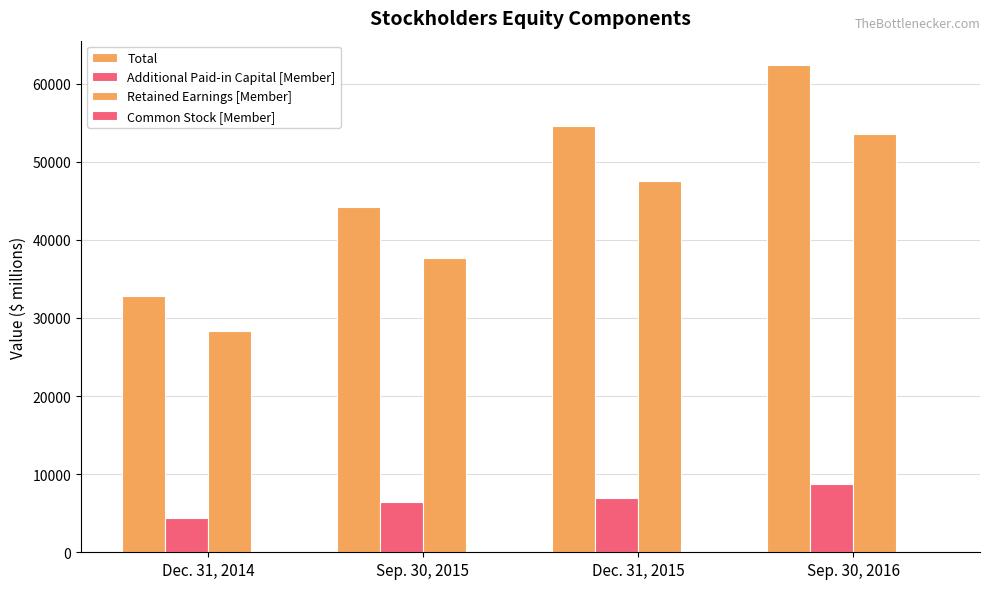

At how many categories does at least one series exceed 29362?

4